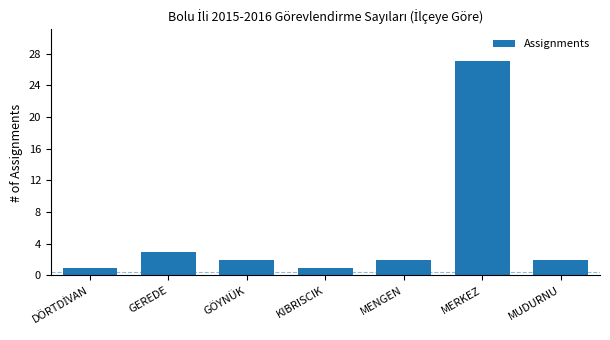

What is the sum of all values?

38